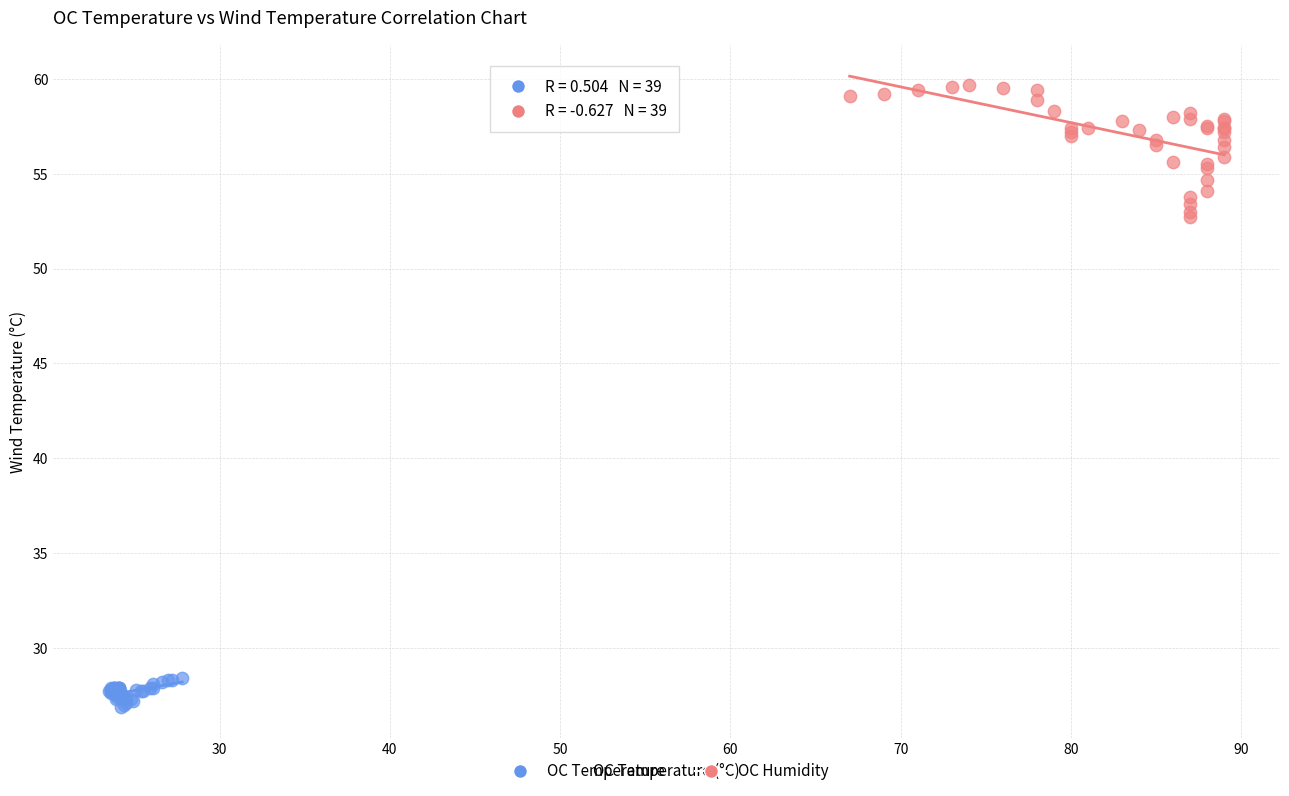

What are all the series names shown in the legend?

OC Temperature, OC Humidity